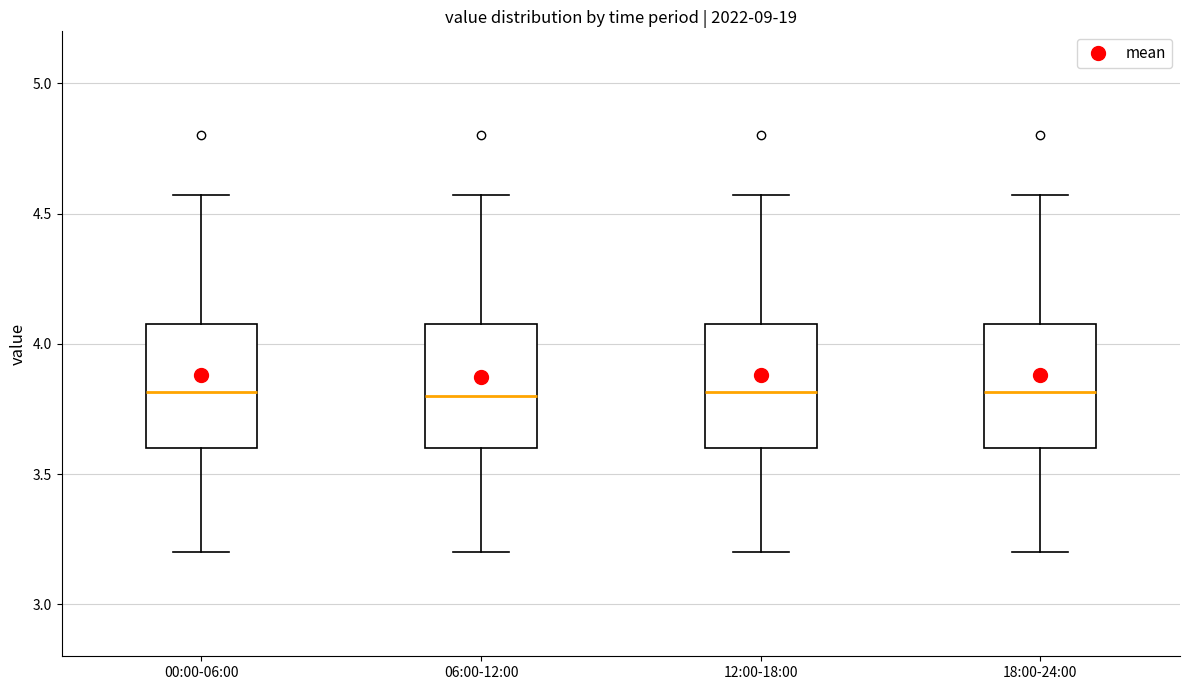

Reading left to right, transcribe this box plot: for each box, give where its median line is, the range the box spans, and where its two whiskers end, as read against the y-axis. The values are not printed on the chart, so give them approximately, as read against the axis.

00:00-06:00: median 3.80, box 3.60 to 4.10, whiskers 3.20 to 4.55
06:00-12:00: median 3.80, box 3.60 to 4.10, whiskers 3.20 to 4.55
12:00-18:00: median 3.80, box 3.60 to 4.10, whiskers 3.20 to 4.55
18:00-24:00: median 3.80, box 3.60 to 4.10, whiskers 3.20 to 4.55